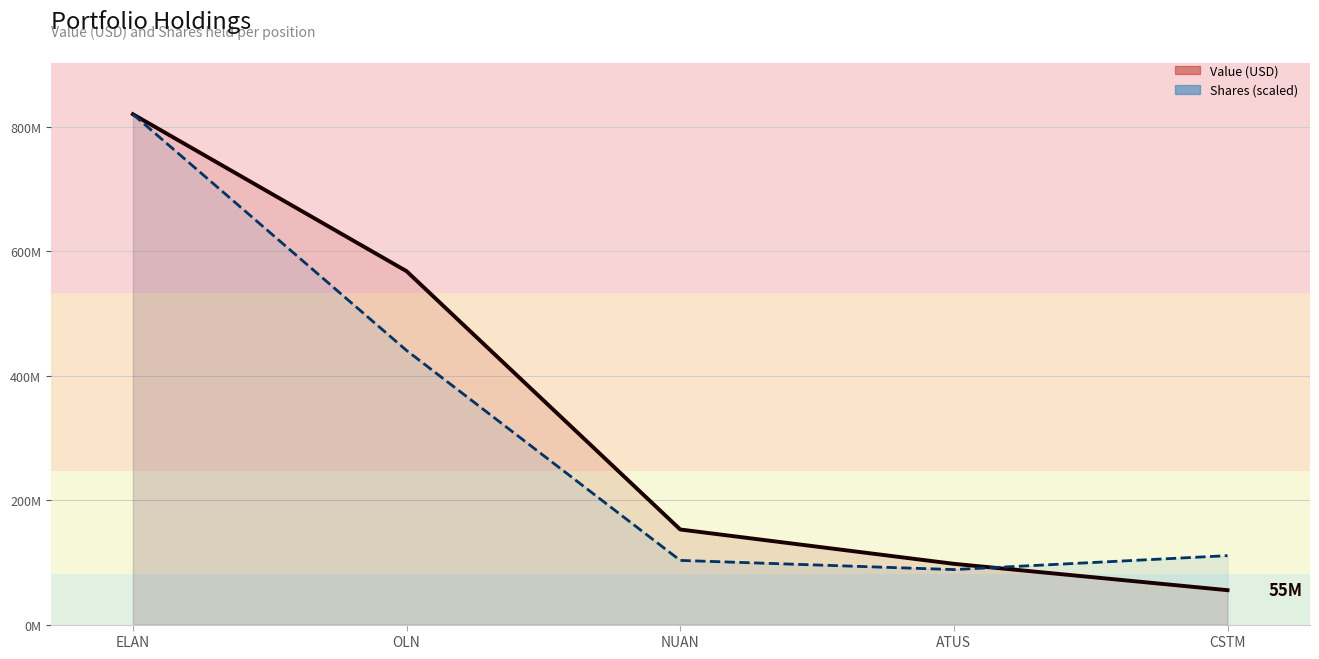

At how many categories does at least one series exceed 507379066?

2